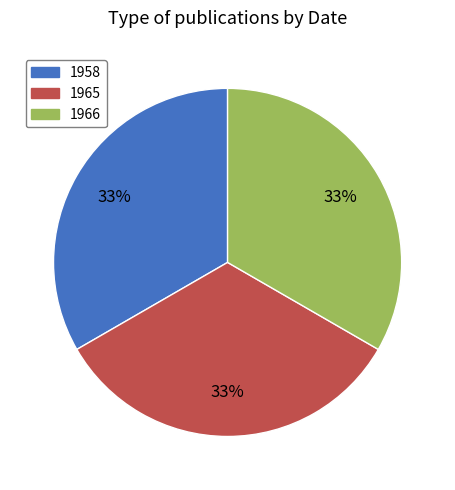

The 1965 slice represents 42% of the pie. True or false?

False